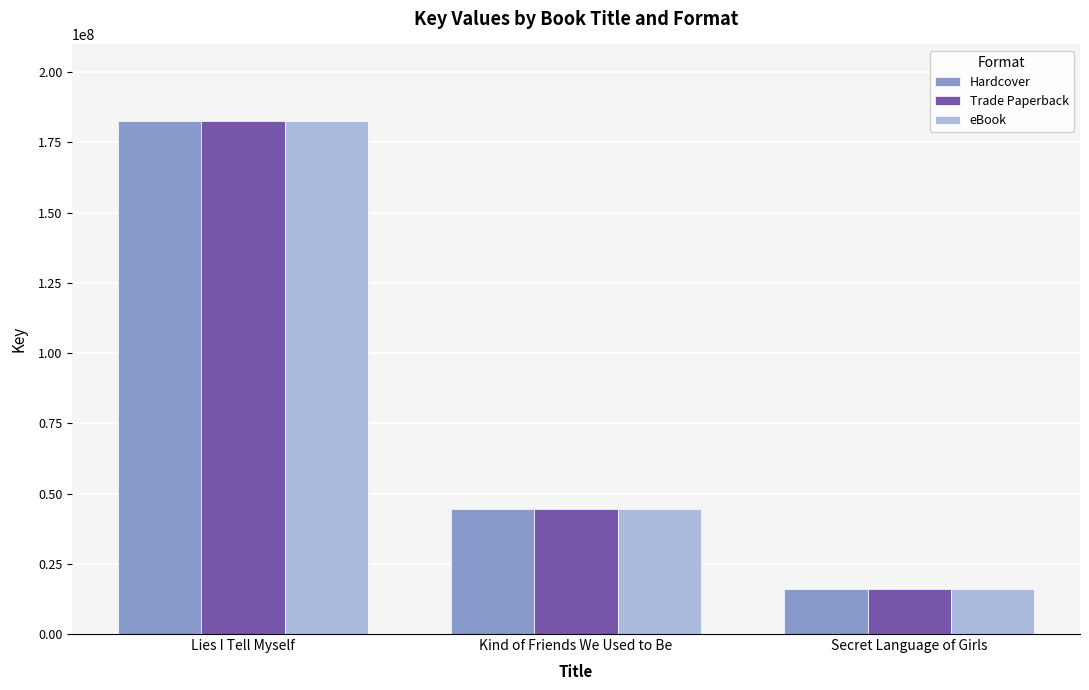

What is the approximate value of eBook at Kind of Friends We Used to Be, to the nearest 100?

44619000